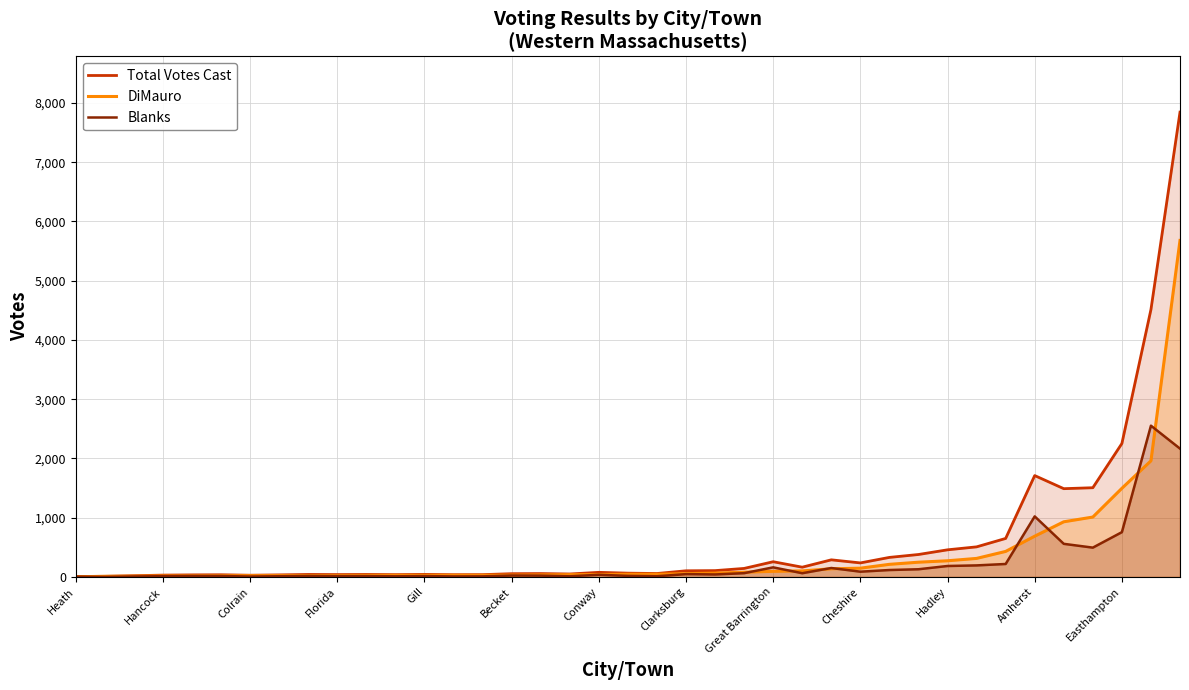

Does the chart have visible grid lines?

Yes